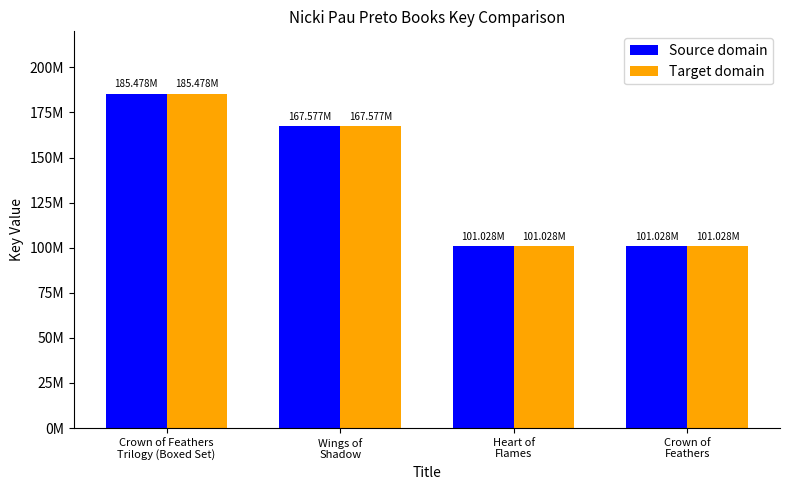

True or false: Source domain has a value of 39160875 at Wings of
Shadow.

False